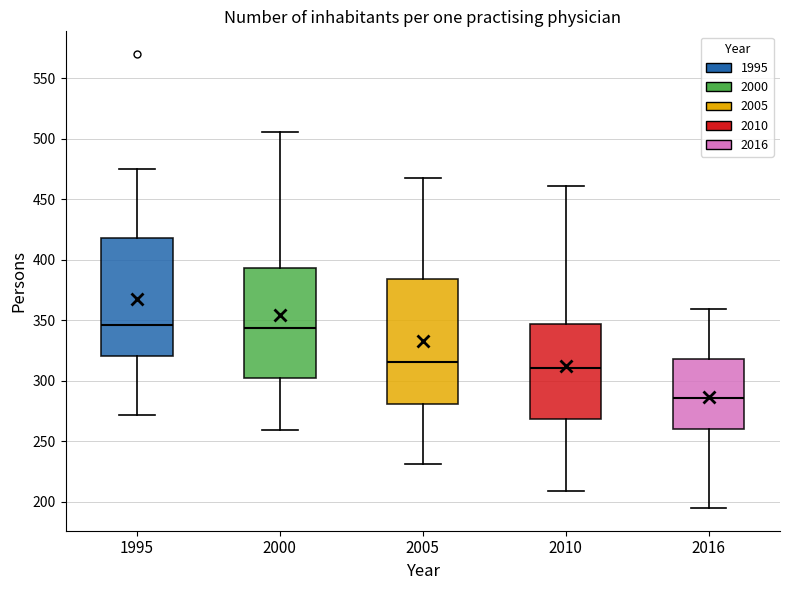

Comparing the boxes themselves (not the whiskers), which one is the tallest?

2005